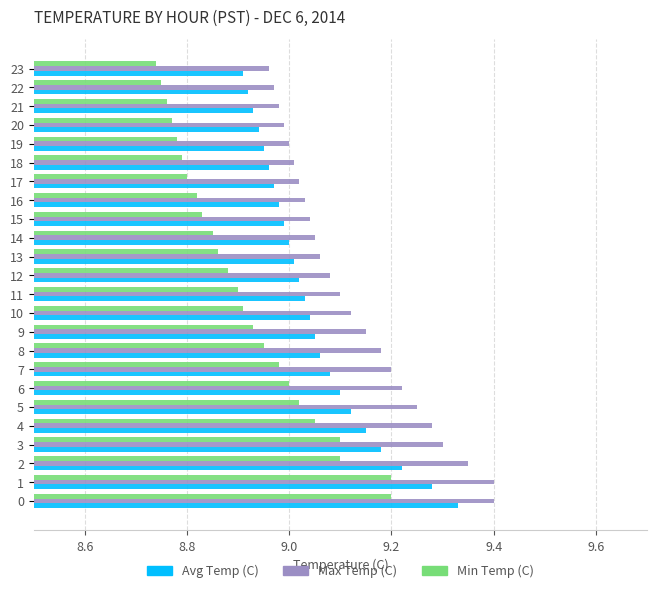

How many categories are shown in the chart?

24